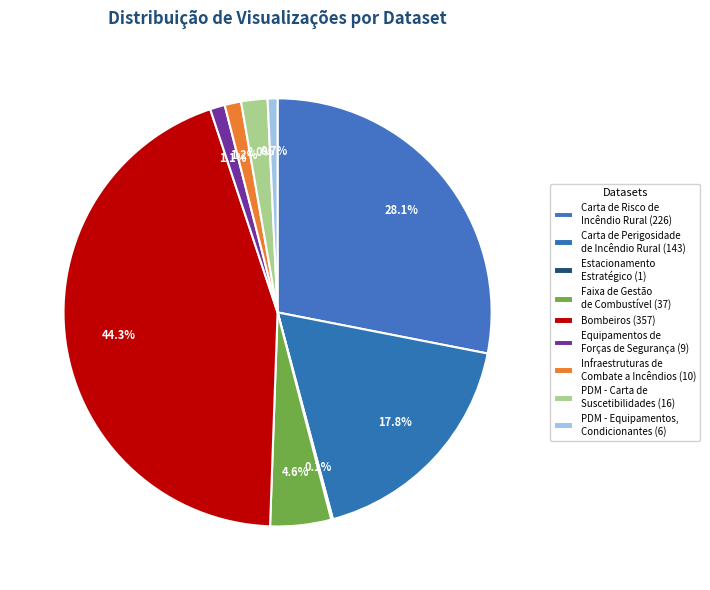

Does Equipamentos de Forças de Segurança account for over 50% of the chart?

No